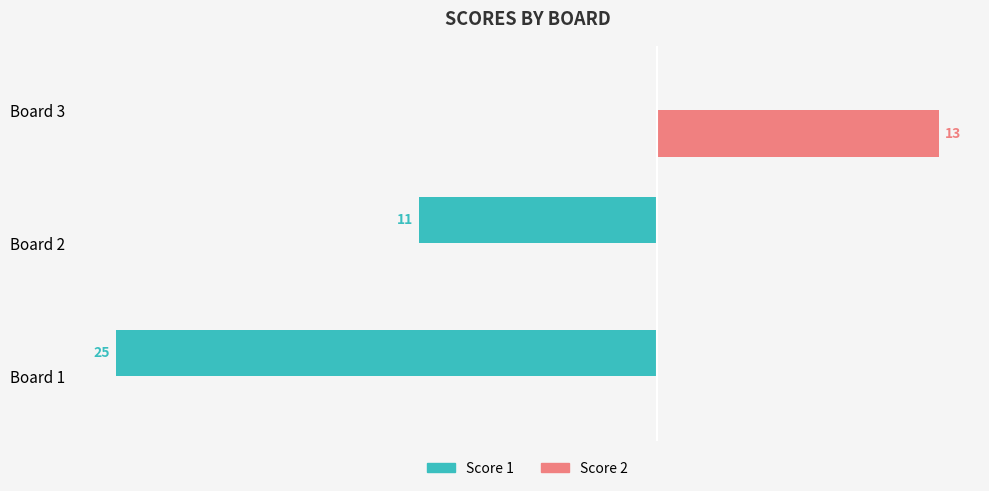

What are all the series names shown in the legend?

Score 1, Score 2